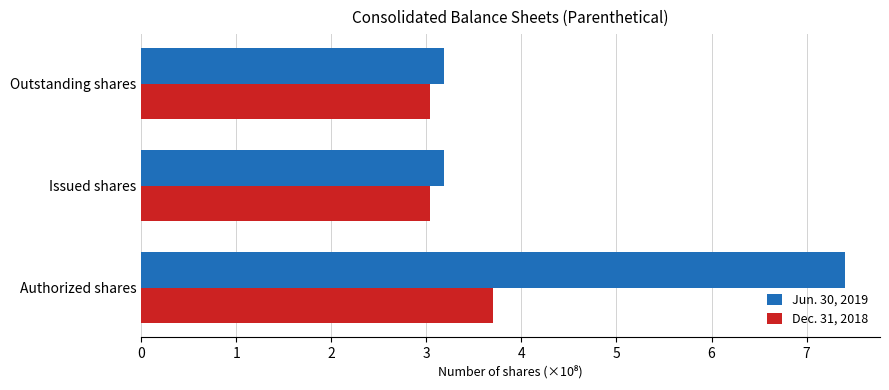

At which category does the chart reach its peak across all series?

Authorized shares